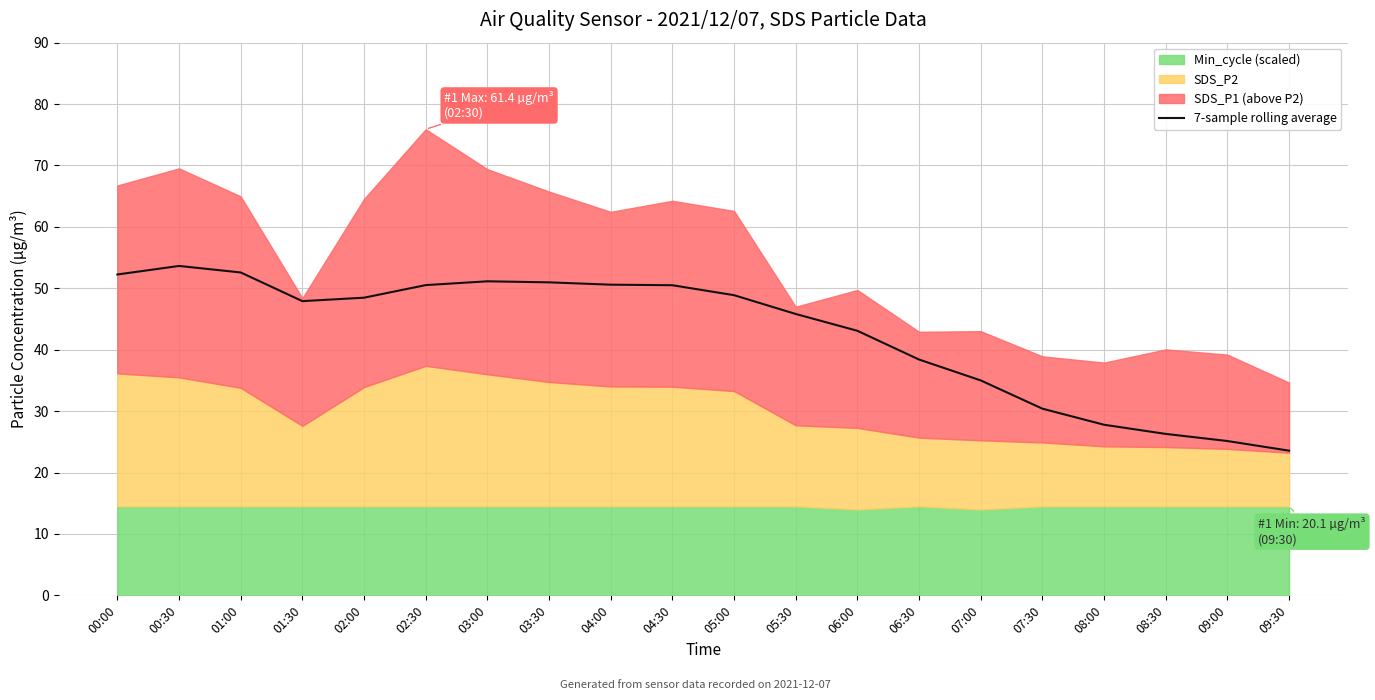

What is the label of the 2nd point from the left?

00:30